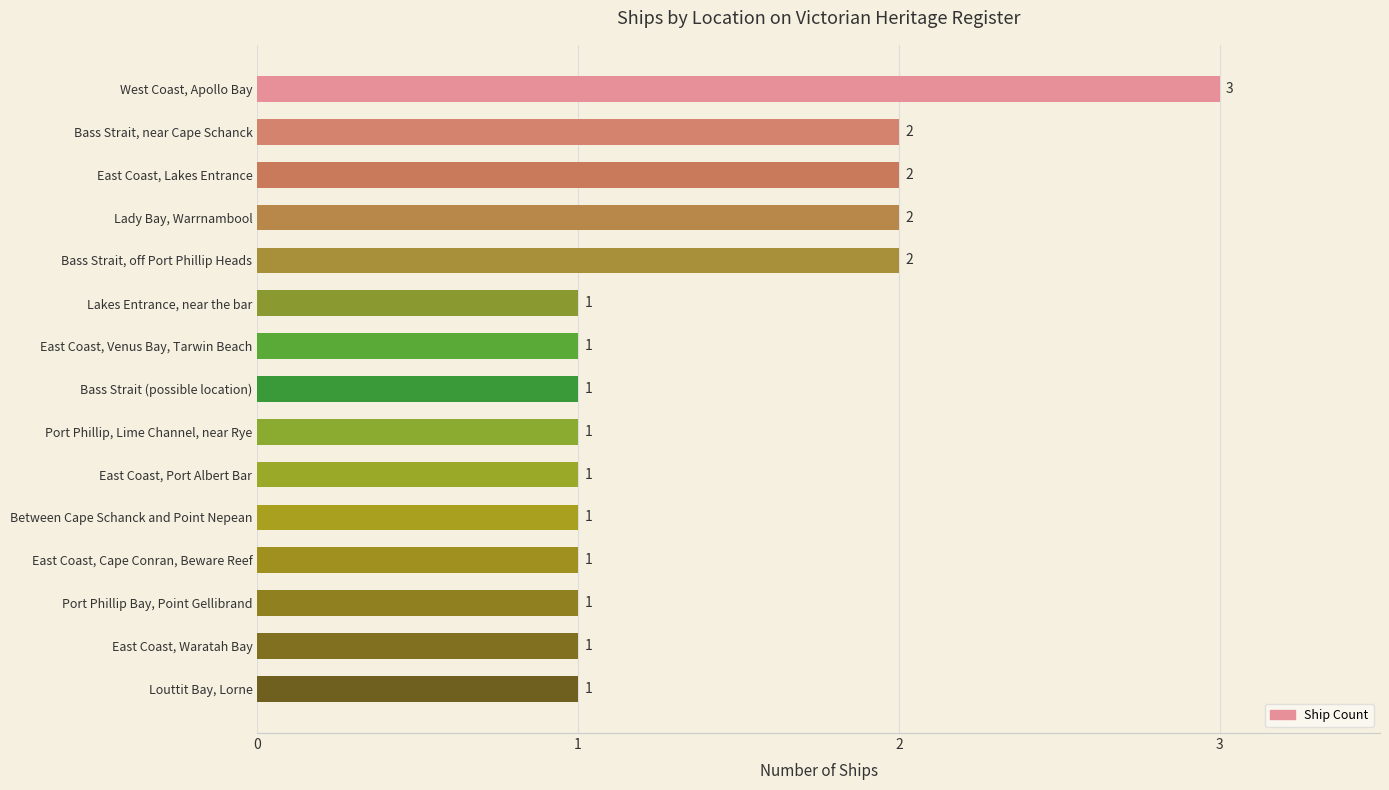

The chart shows a value of 1 at Port Phillip, Lime Channel, near Rye. True or false?

True